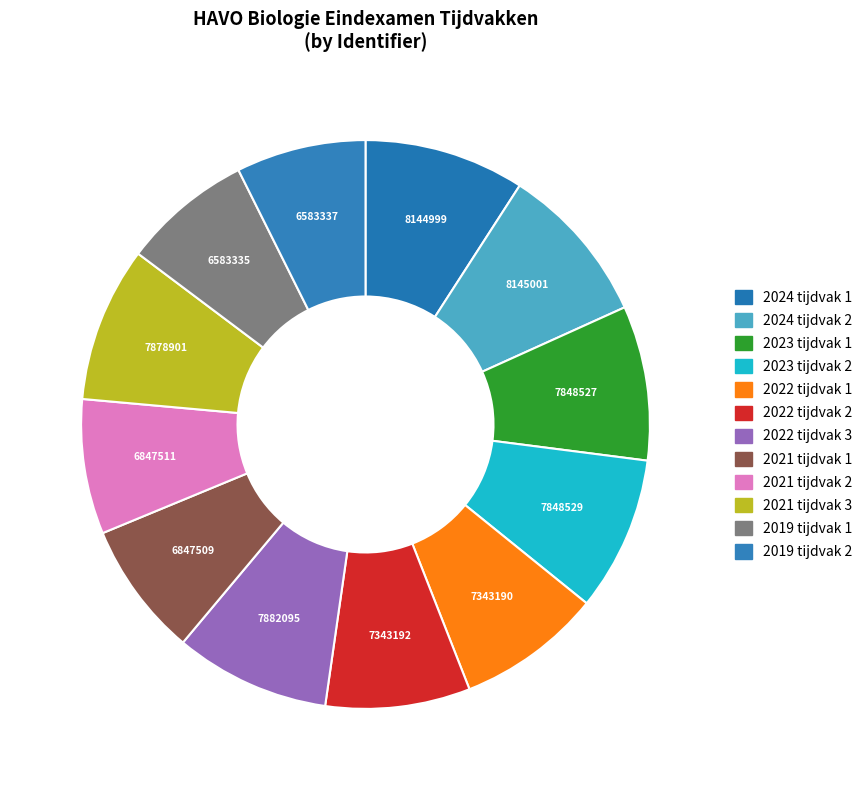

The 2021 tijdvak 3 slice represents 21% of the pie. True or false?

False